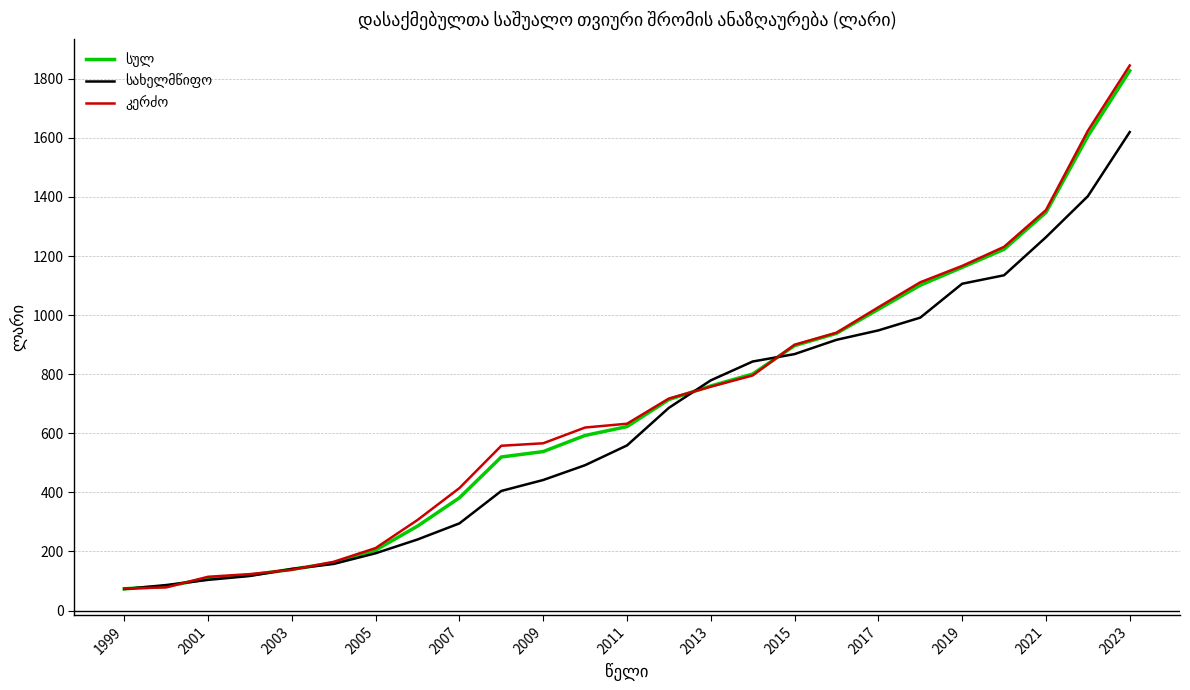

What is the minimum value shown in the chart?

72.8